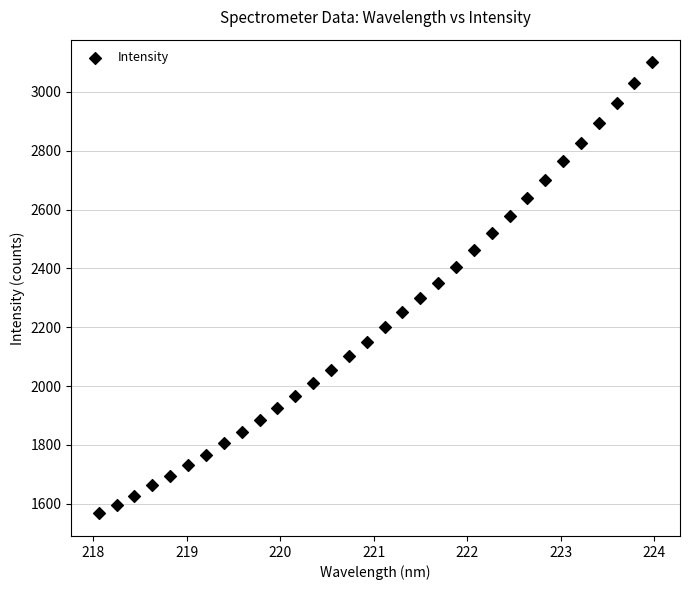

What is the range of Y values (max minus min)?

1534.5